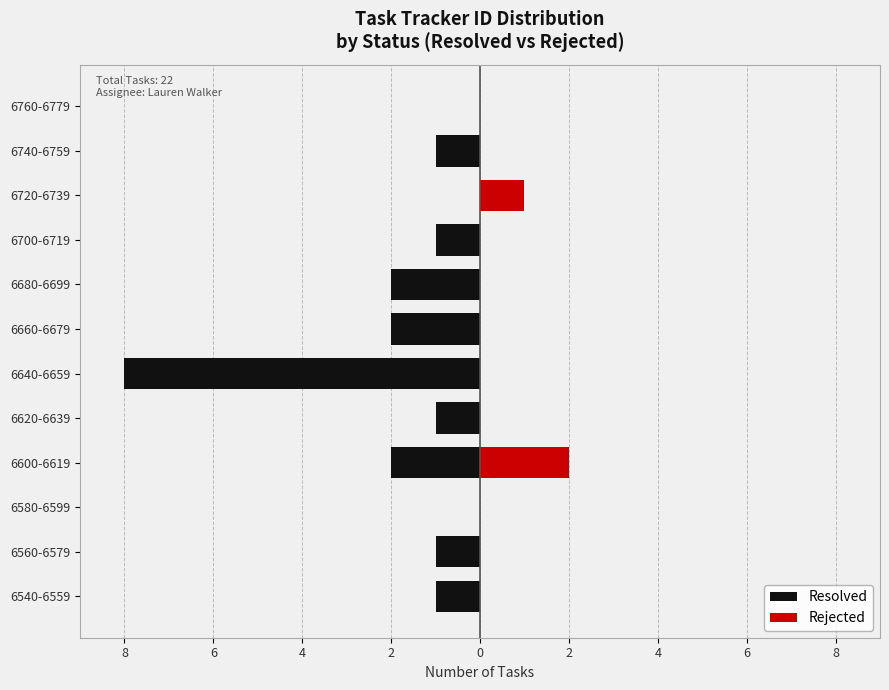

How many bars are there in total?

24